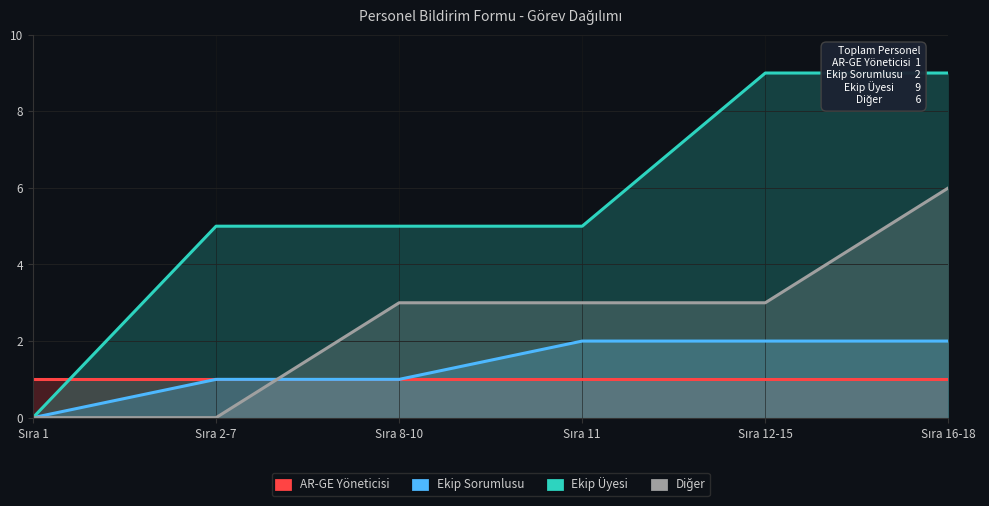

Is the value of Ekip Üyesi at Sıra 12-15 greater than the value of Diğer at Sıra 2-7?

Yes